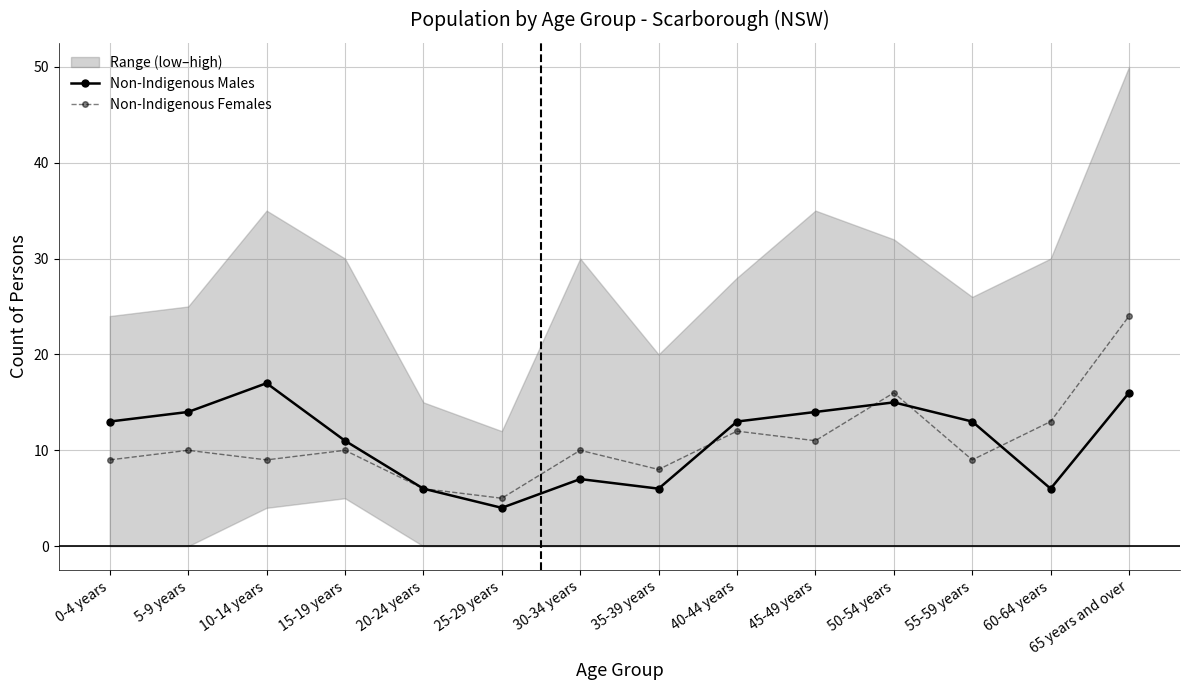

What is the value of the Non-Indigenous Males point at the 1st from the left?

13